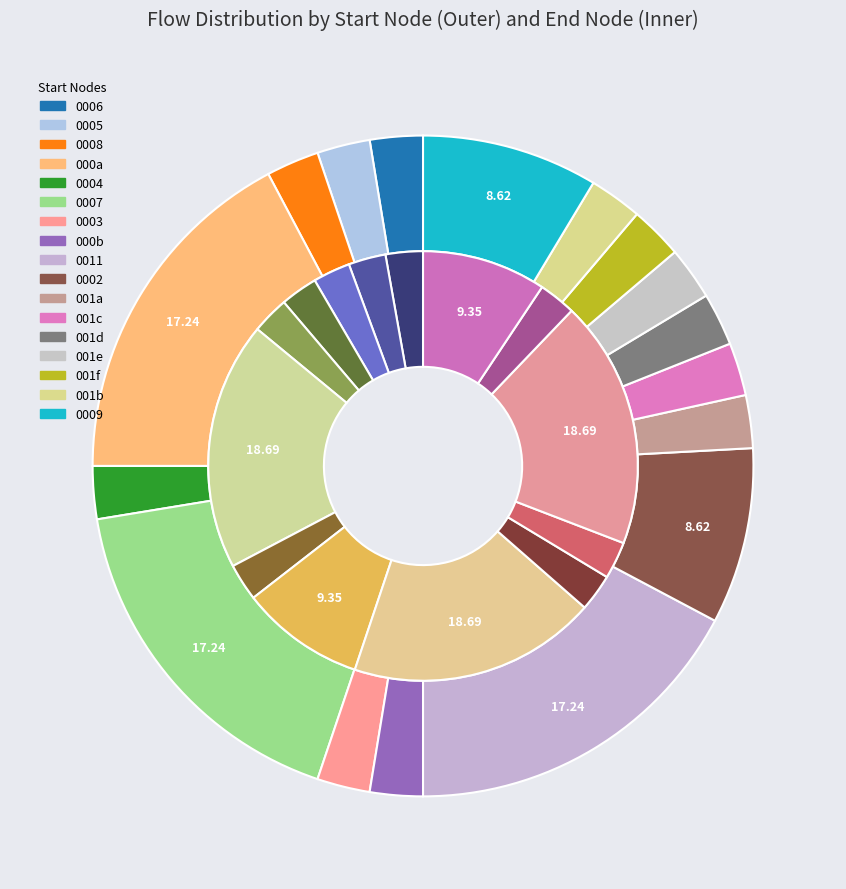

Does 5 represent more than half of the total?

No